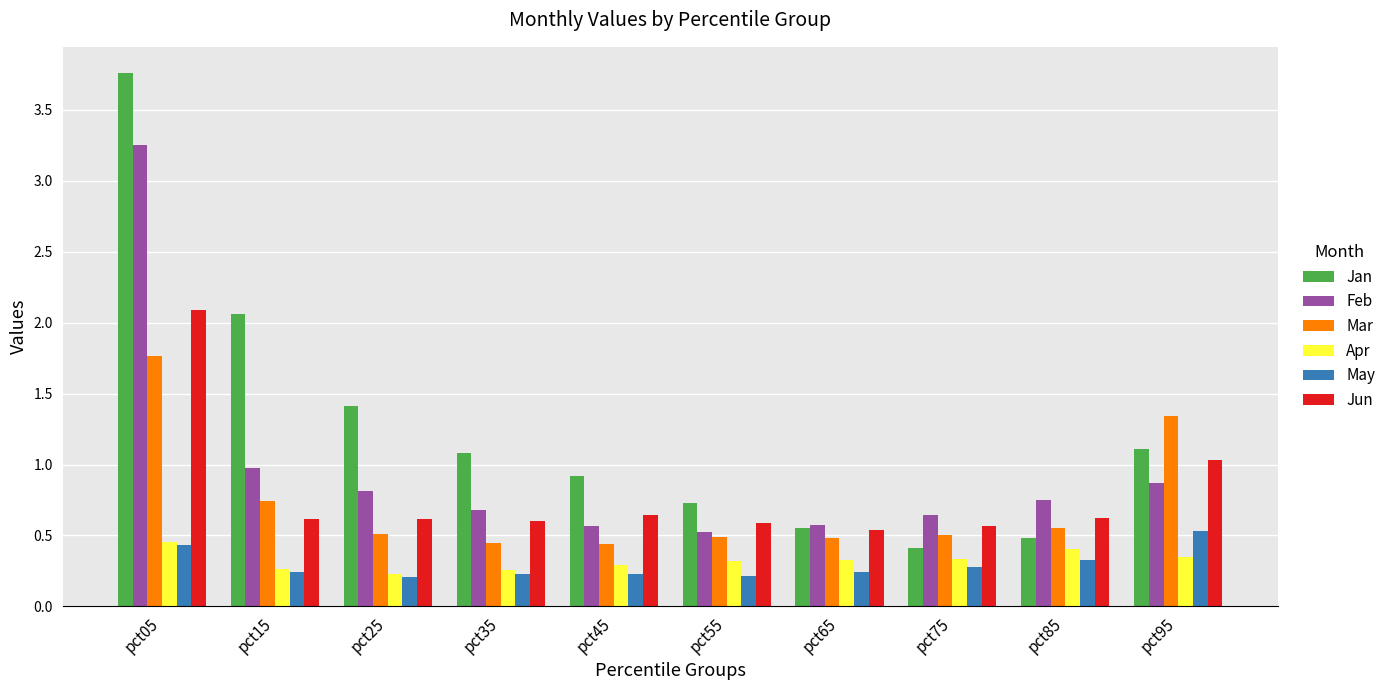

What is the sum of all Apr values?

3.2